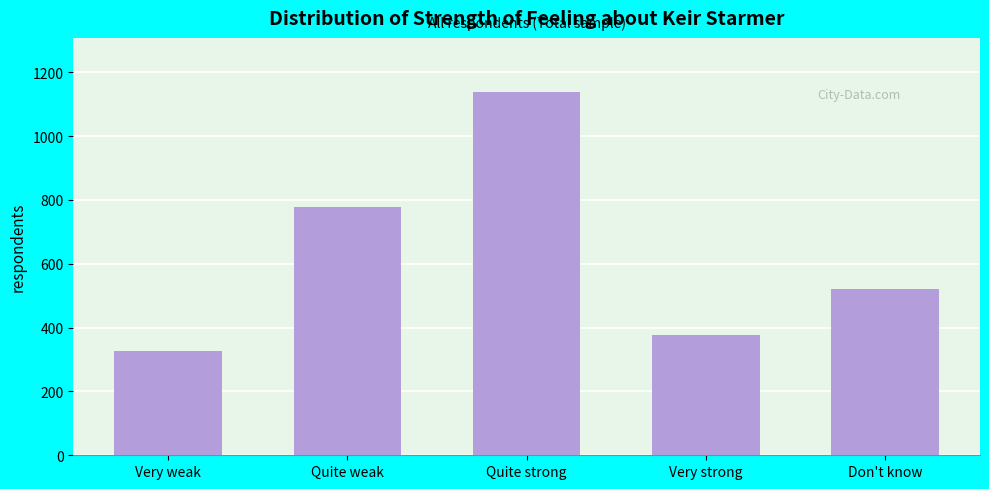

Reading right to left, what are all the values shown in this chart?

Don't know=521	Very strong=378	Quite strong=1137	Quite weak=779	Very weak=327